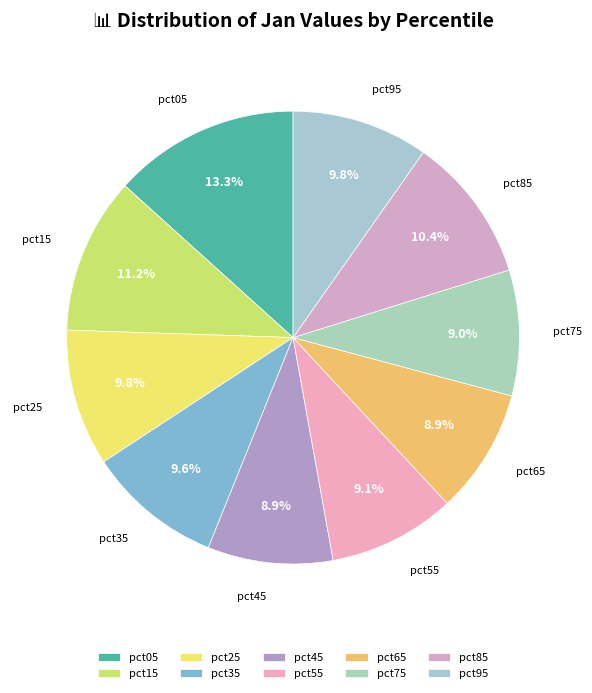

Which has a higher value, pct85 or pct05?

pct05